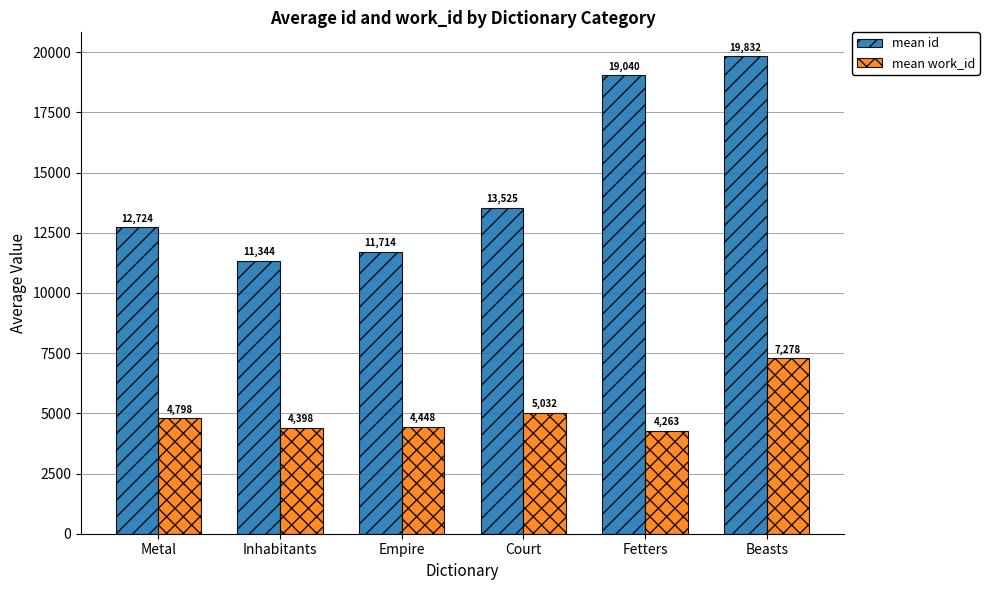

Read the mean work_id value at Court.

5032.0